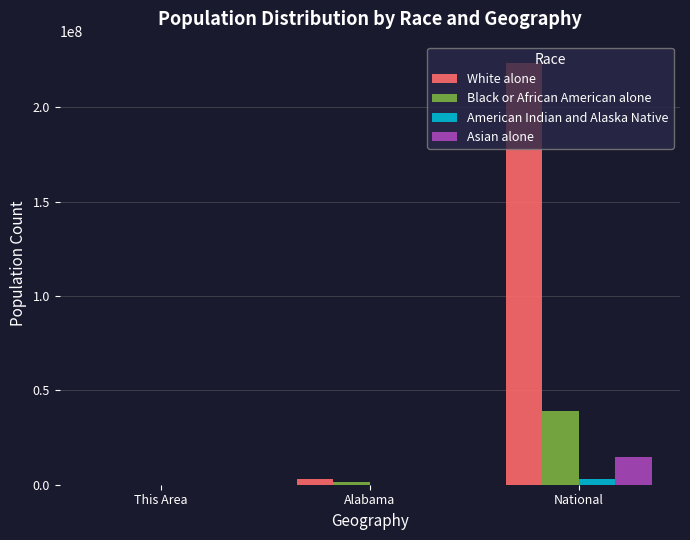

Which series changed the most between This Area and National?

White alone